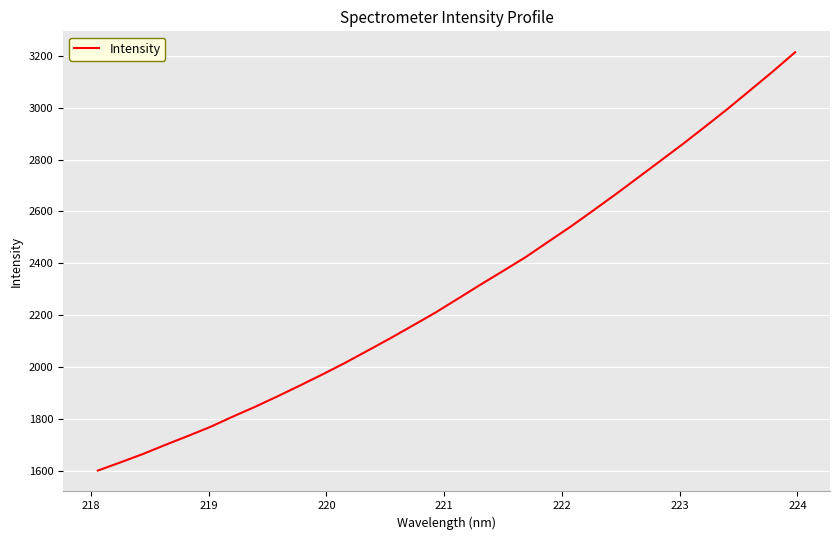

What is the difference between the maximum and minimum values?

1613.8